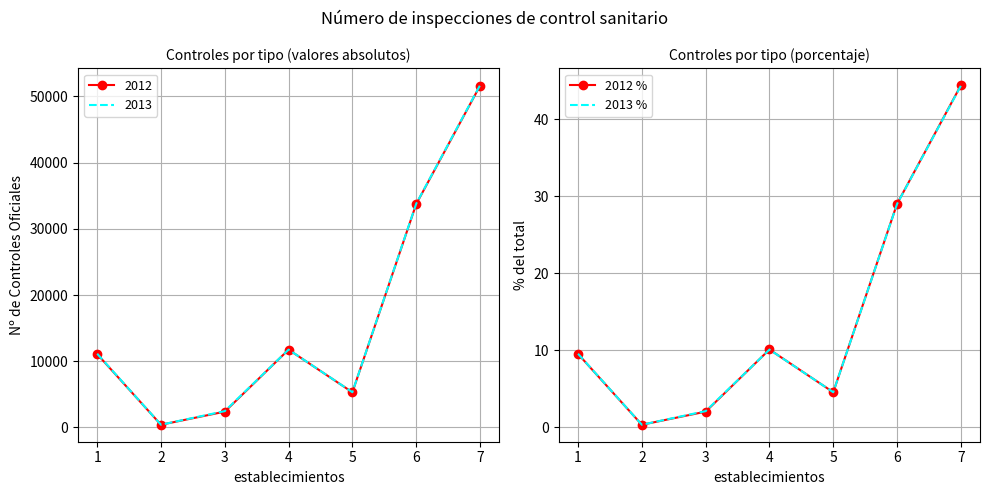

Between 4 and 6, which is larger?

6